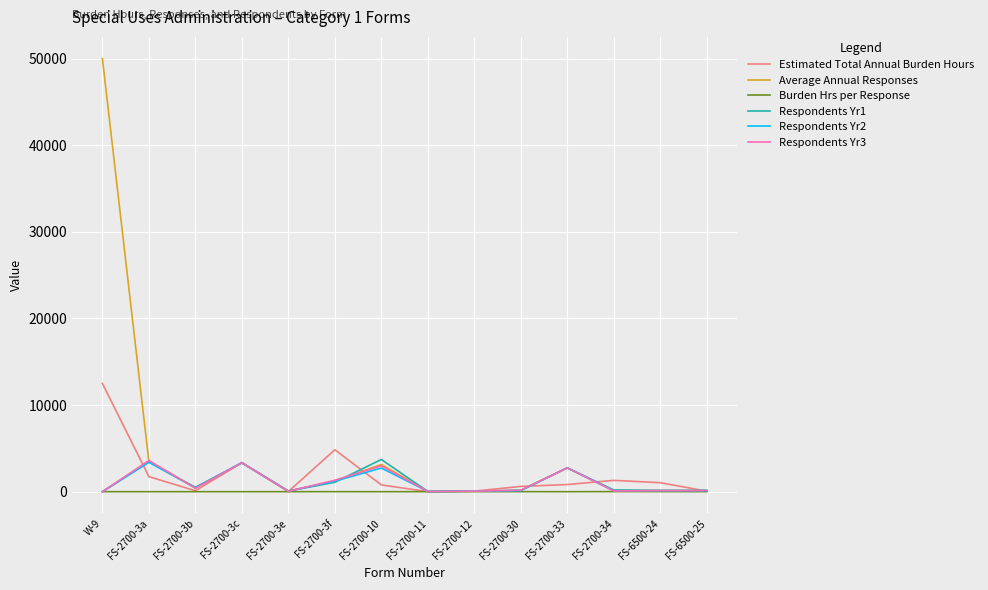

What is the total value across all series at FS-6500-24?

1568.0